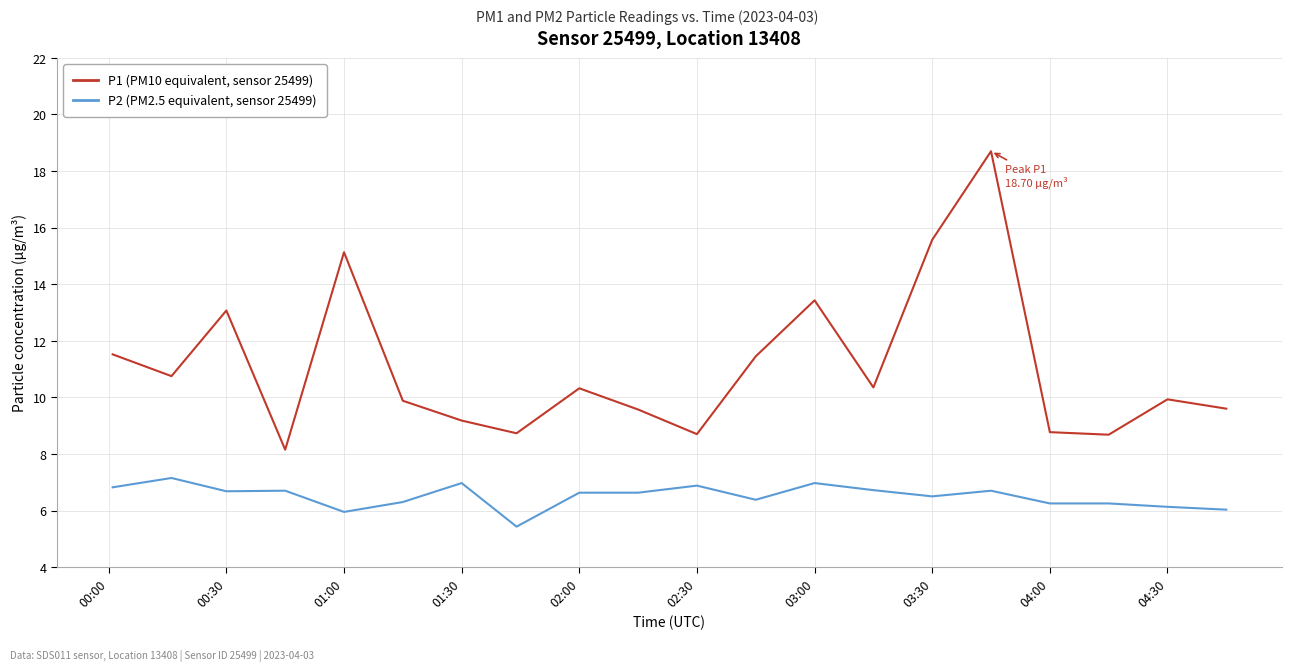

What is the maximum value shown in the chart?

18.7